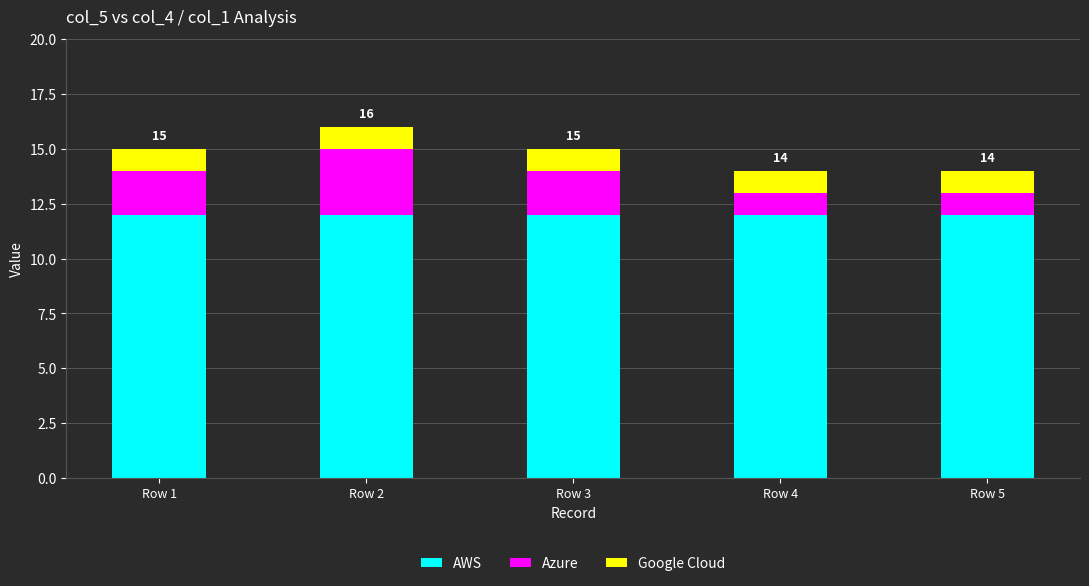

Count the number of data series in this chart.

3